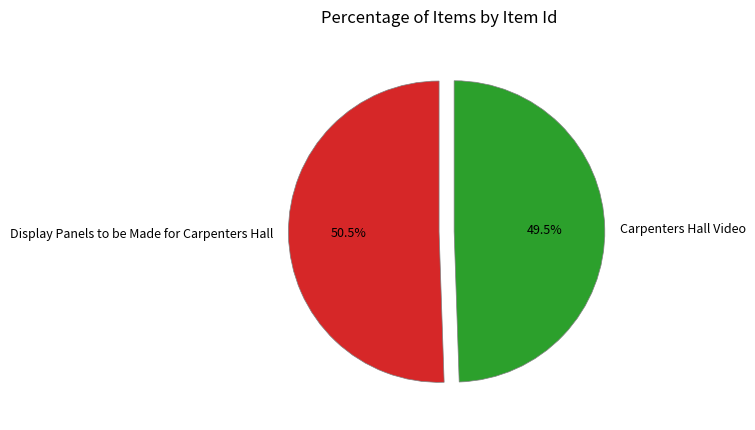

To the nearest percent, what is the average slice percentage?

50%